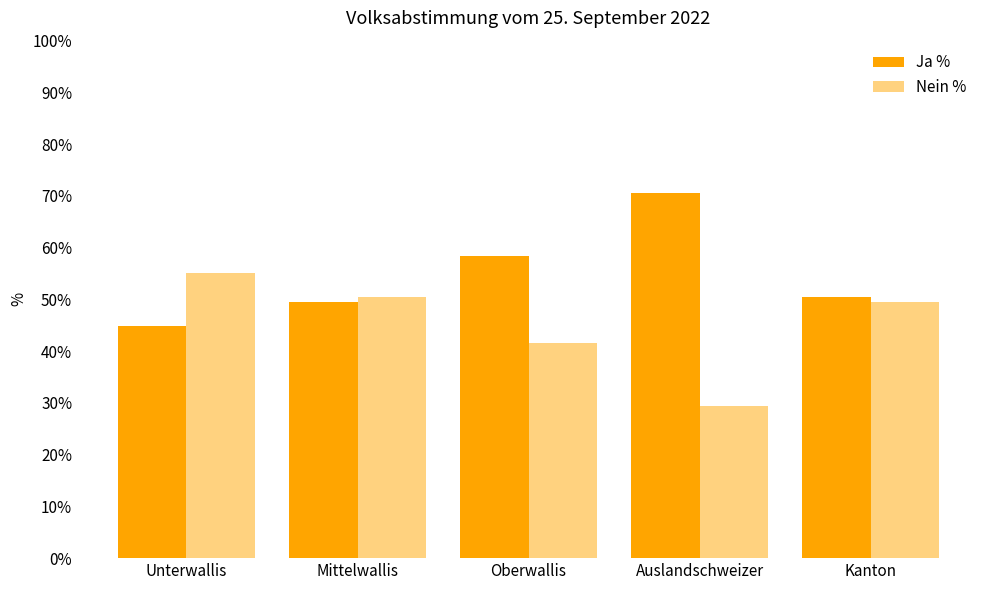

Are the bars horizontal?

No